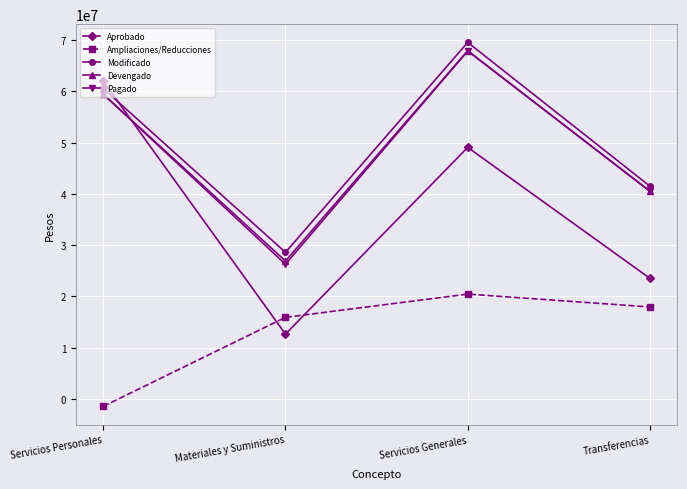

How many lines are shown in the chart?

5